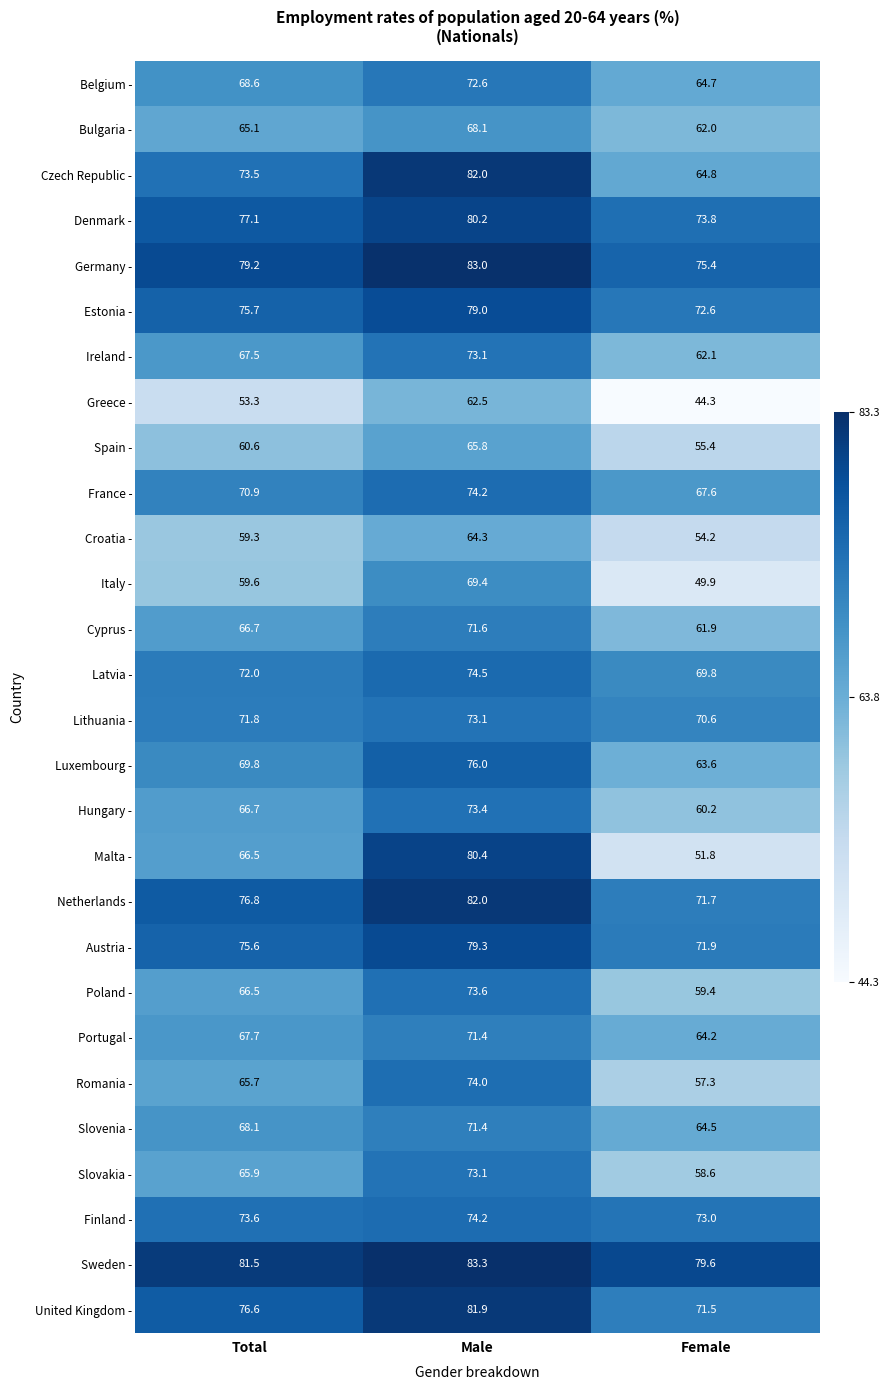

Is it true that Spain - equals 60.6 at Total?

True